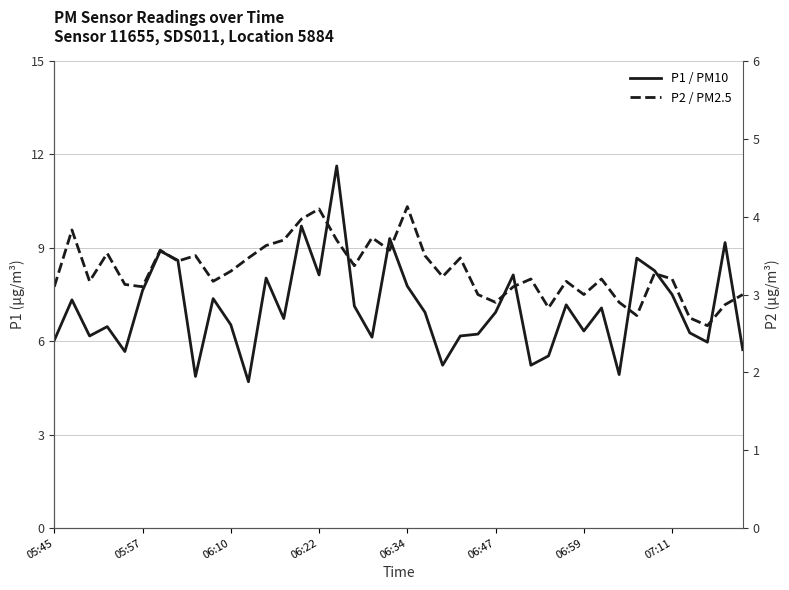

How many lines are shown in the chart?

2